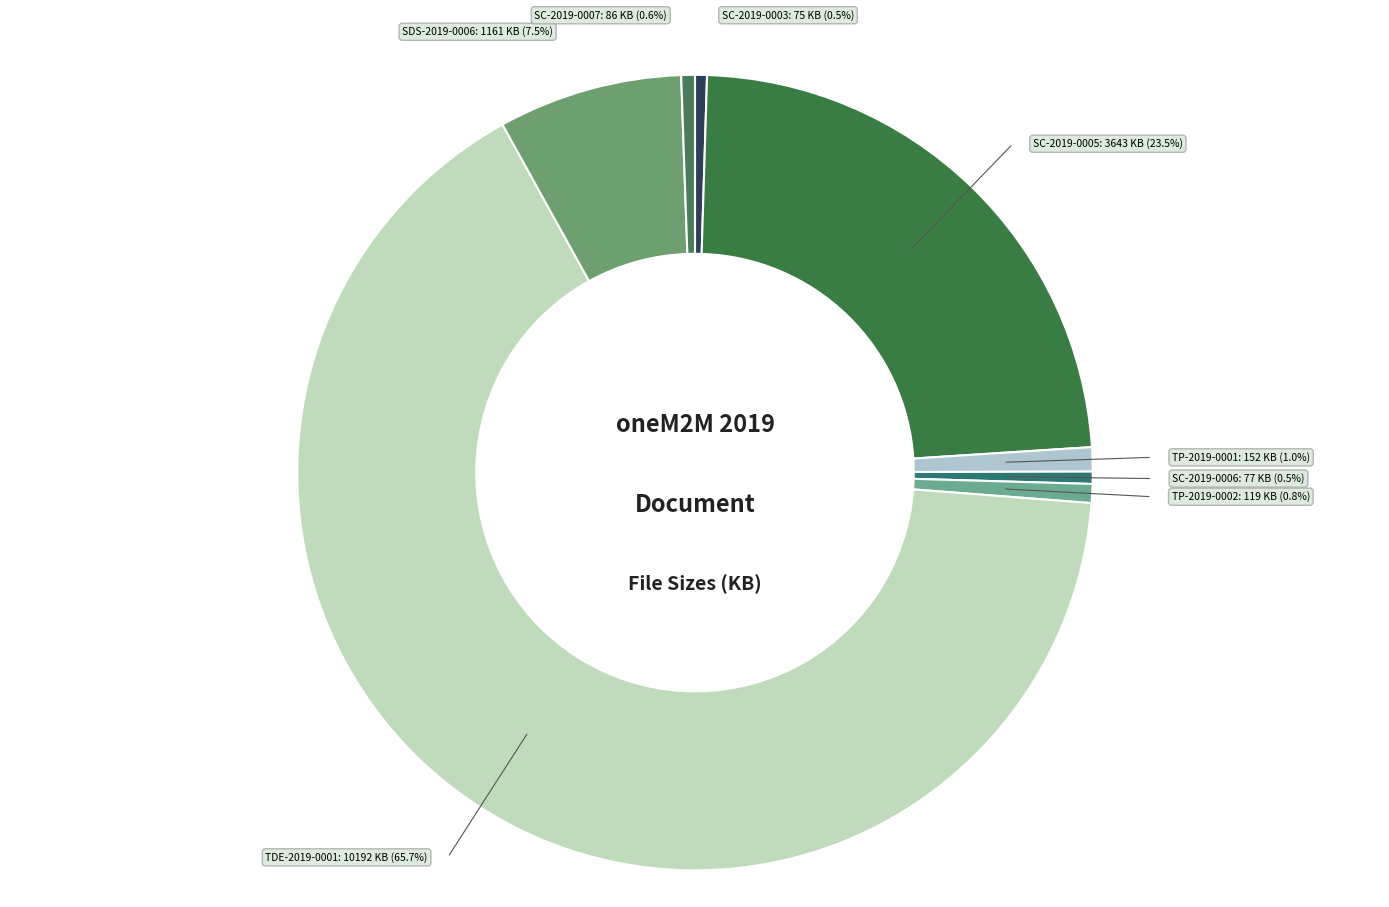

Combined, do SC-2019-0005 and SDS-2019-0006 account for over 50%?

No